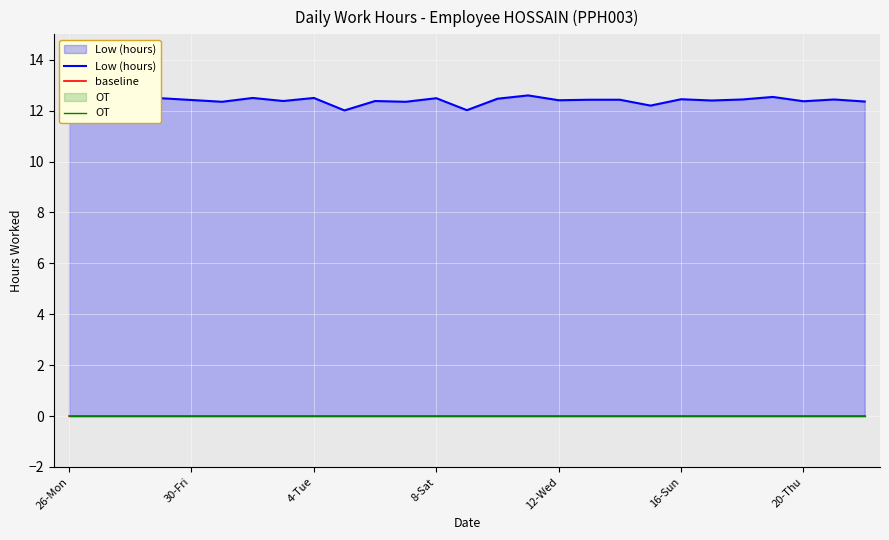

True or false: OT and baseline cross at least once.

False